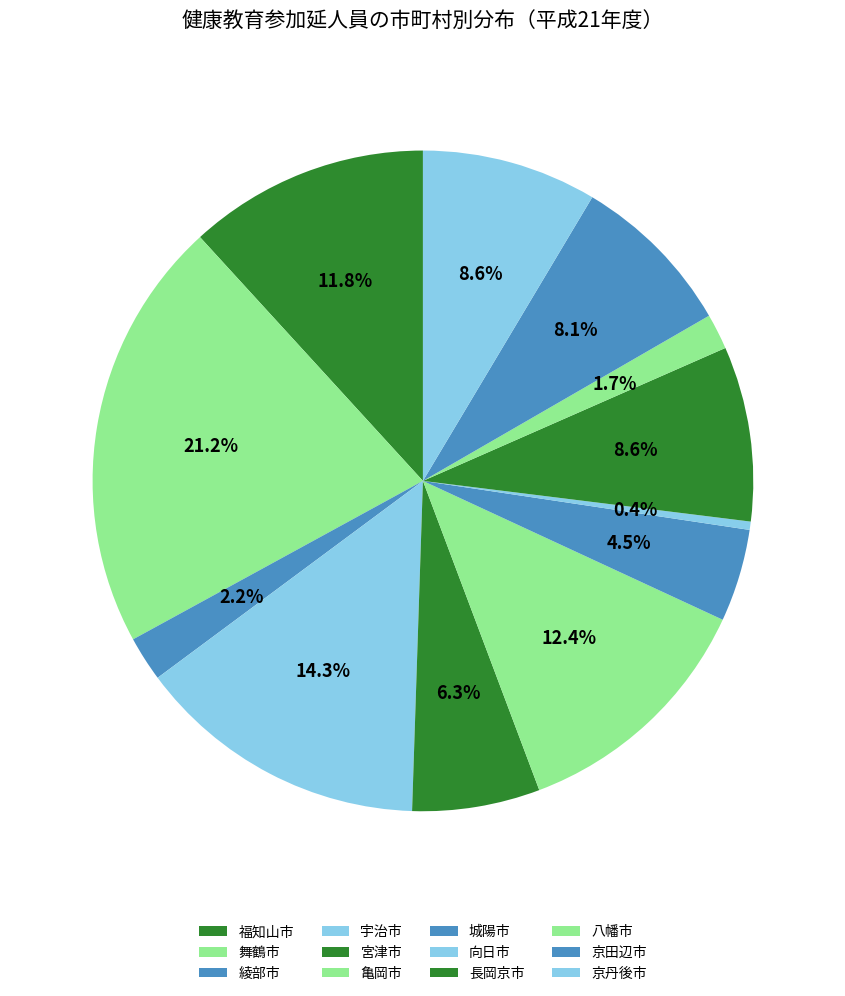

Which category has the biggest portion of the pie?

舞鶴市